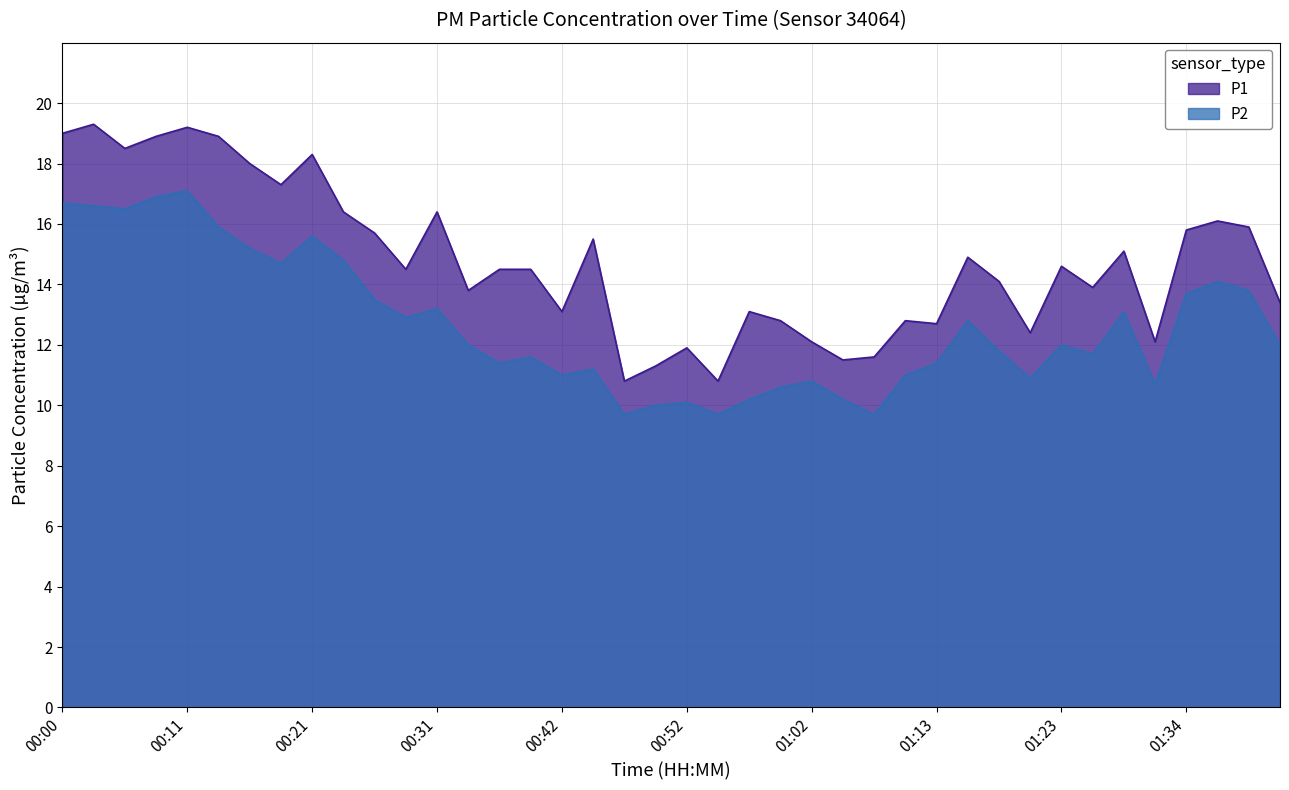

Reading left to right, list all the values displayed in this chart.

P1: 00:00=19.0	00:03=19.3	00:06=18.5	00:08=18.9	00:11=19.2	00:13=18.9	00:16=18.0	00:18=17.3	00:21=18.3	00:24=16.4	00:26=15.7	00:29=14.5	00:31=16.4	00:34=13.8	00:37=14.5	00:39=14.5	00:42=13.1	00:44=15.5	00:47=10.8	00:49=11.3	00:52=11.9	00:55=10.8	00:57=13.1	01:00=12.8	01:02=12.1	01:05=11.5	01:08=11.6	01:10=12.8	01:13=12.7	01:16=14.9	01:18=14.1	01:21=12.4	01:23=14.6	01:26=13.9	01:29=15.1	01:31=12.1	01:34=15.8	01:37=16.1	01:39=15.9	01:42=13.4
P2: 00:00=16.7	00:03=16.6	00:06=16.5	00:08=16.9	00:11=17.1	00:13=15.9	00:16=15.2	00:18=14.7	00:21=15.6	00:24=14.8	00:26=13.5	00:29=12.9	00:31=13.2	00:34=12.0	00:37=11.4	00:39=11.6	00:42=11.0	00:44=11.2	00:47=9.7	00:49=10.0	00:52=10.1	00:55=9.7	00:57=10.2	01:00=10.6	01:02=10.8	01:05=10.2	01:08=9.7	01:10=11.0	01:13=11.4	01:16=12.8	01:18=11.8	01:21=10.9	01:23=12.0	01:26=11.7	01:29=13.1	01:31=10.7	01:34=13.7	01:37=14.1	01:39=13.8	01:42=12.0